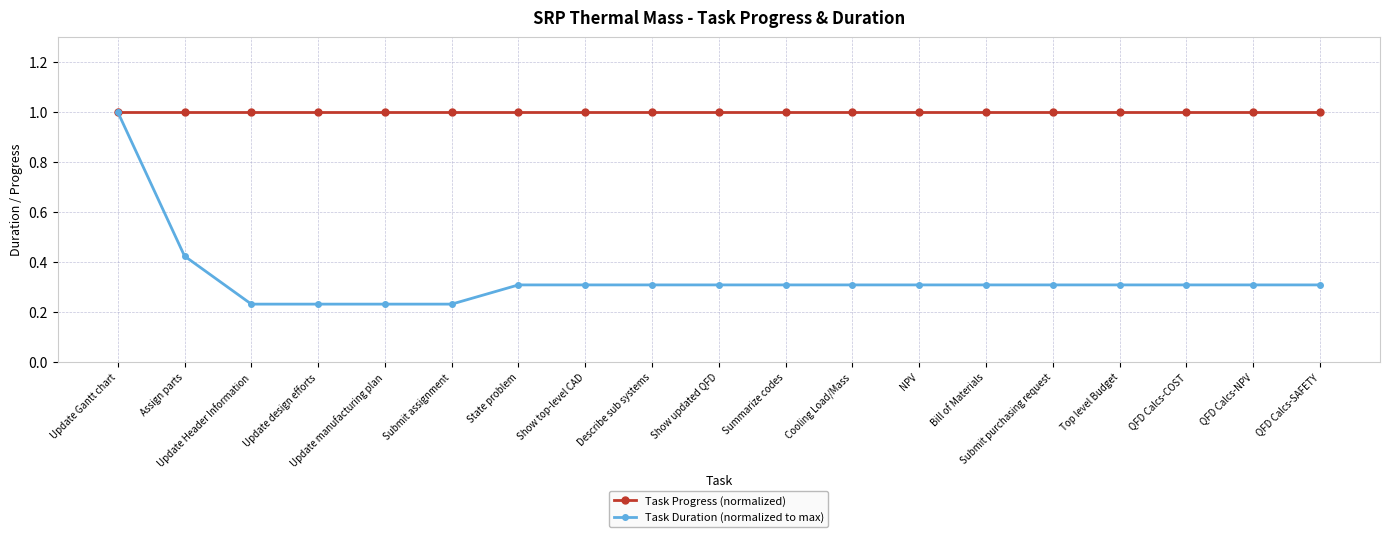

Which series changed the most between Assign parts and Summarize codes?

Task Duration (normalized to max)